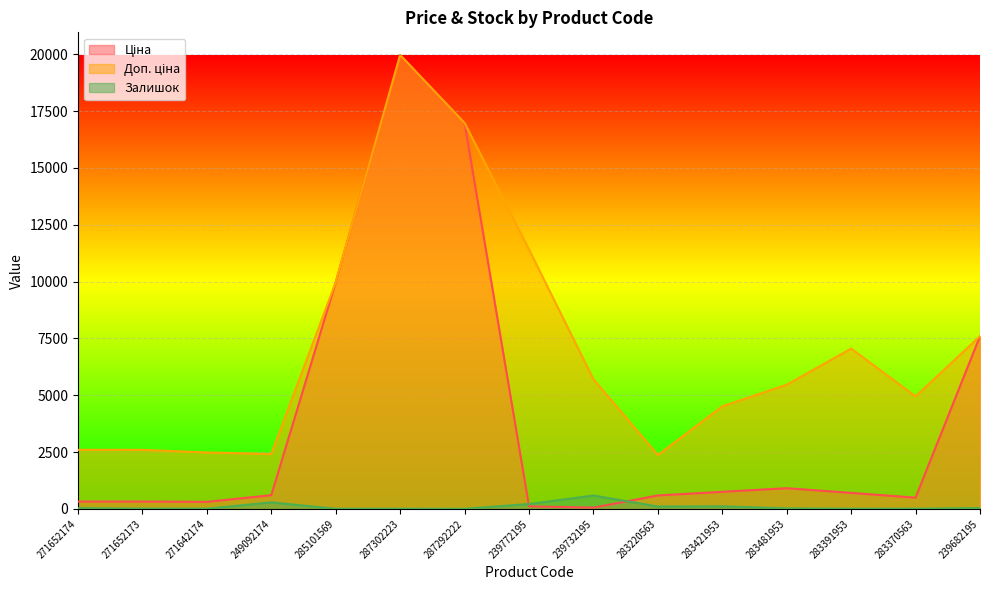

Reading left to right, transcribe all the data shown in this chart.

Ціна: 271652174=324.8	271652173=324.8	271642174=310.3	249092174=603.7	285101569=9975.0	287302223=19964.2	287292222=16976.3	239772195=114.1	239732195=57.0	283220563=591.6	283421953=752.2	283481953=910.4	283391953=705.1	283370563=495.0	239682195=7596.5
Доп. ціна: 271652174=2598.3	271652173=2598.3	271642174=2482.4	249092174=2414.8	285101569=9975.0	287302223=19964.2	287292222=16976.3	239772195=11410.0	239732195=5705.0	283220563=2366.5	283421953=4513.3	283481953=5462.3	283391953=7051.3	283370563=4950.4	239682195=7596.5
Залишок: 271652174=33.0	271652173=12.0	271642174=9.0	249092174=288.0	285101569=7.0	287302223=7.0	287292222=4.0	239772195=214.0	239732195=588.0	283220563=106.0	283421953=113.0	283481953=24.0	283391953=8.0	283370563=9.0	239682195=39.0